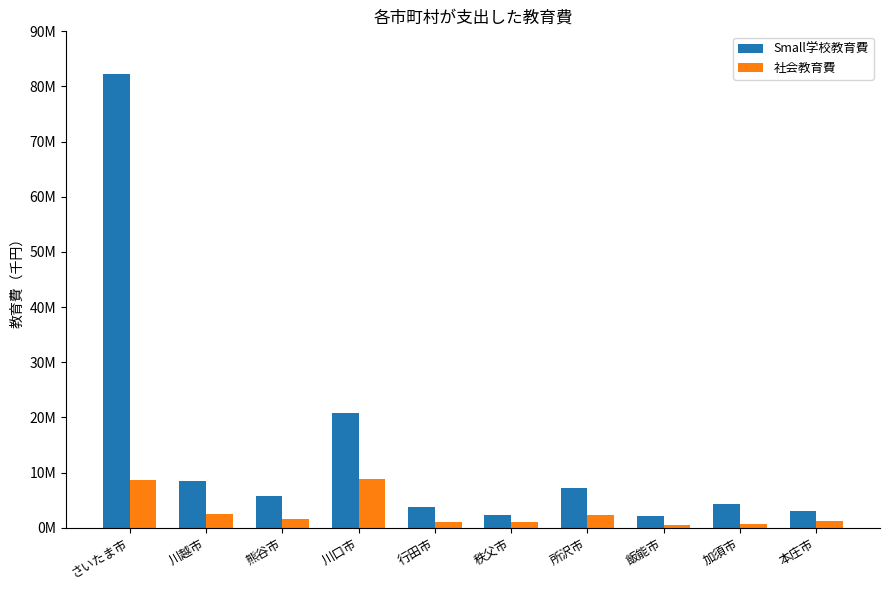

What is the average value of the 社会教育費 series?

2847189